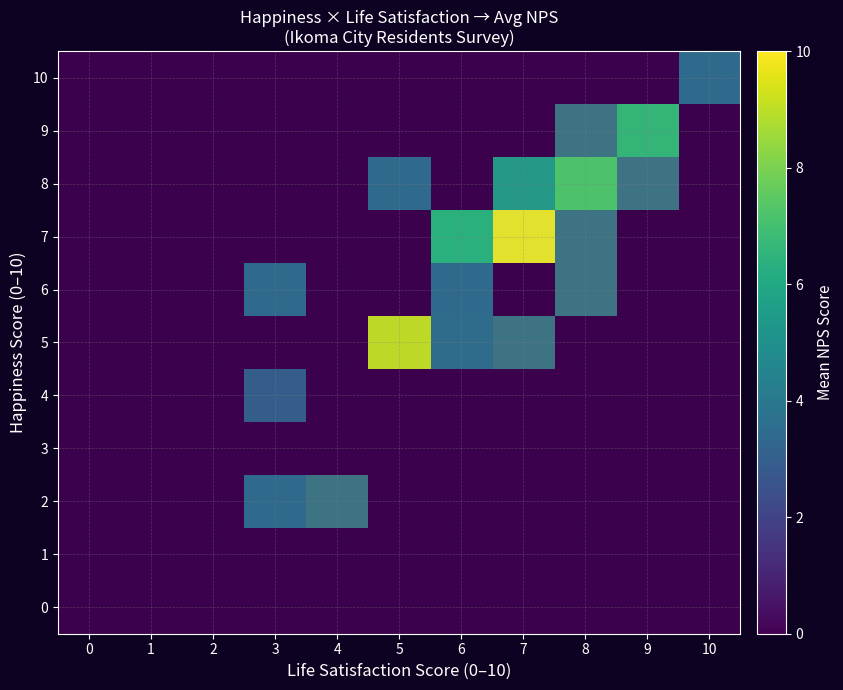

The 0 series shows 0.0 at 2. True or false?

True